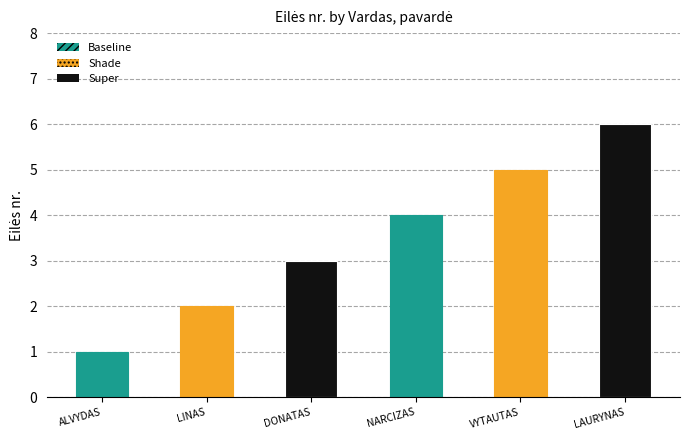

Reading right to left, extract all data points from this chart.

6	5	4	3	2	1